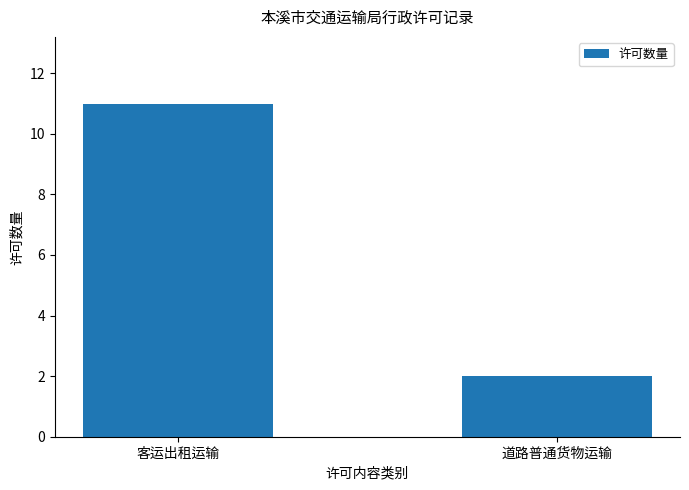

What is the change in value from 客运出租运输 to 道路普通货物运输?

-9